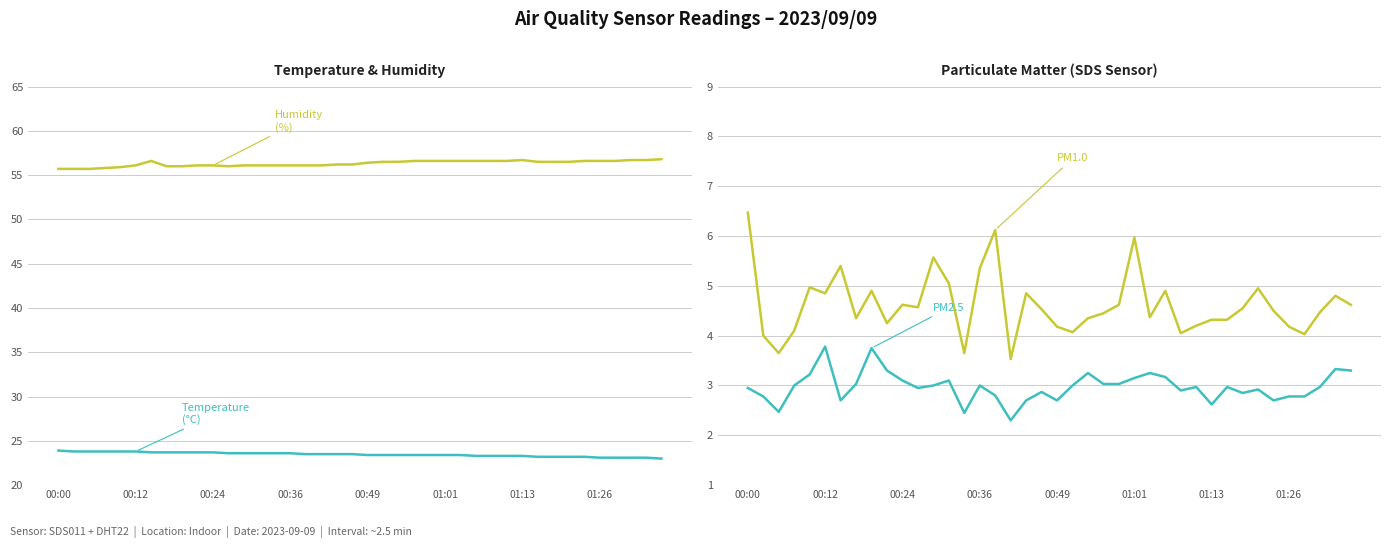

At which label does SDS PM1.0 (µg/m³) first exceed 4?

00:00